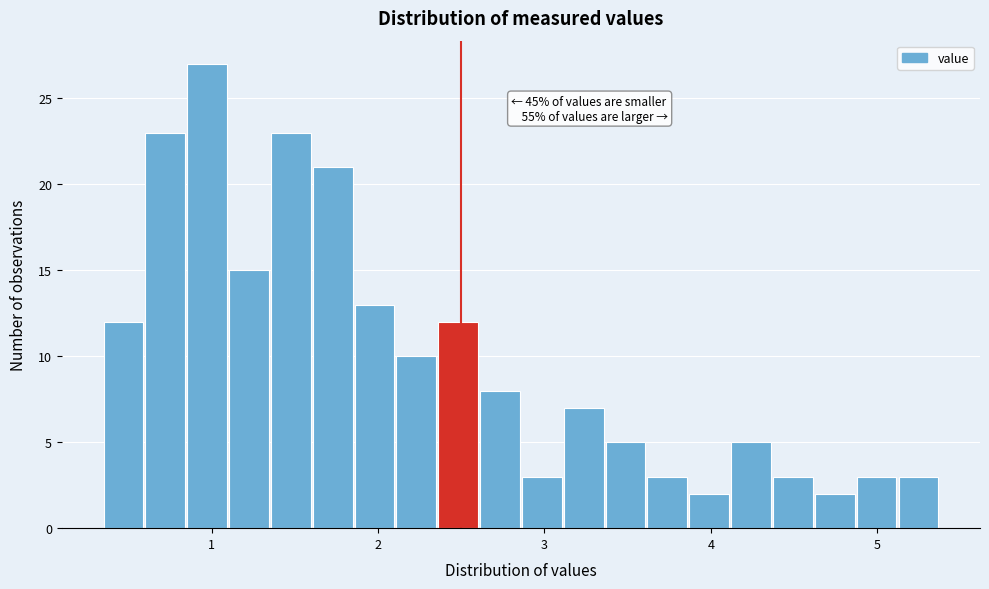

Around what value on the x-axis is the tallest bar? Give the approximate position of its centre, as read against the axis.

1.0